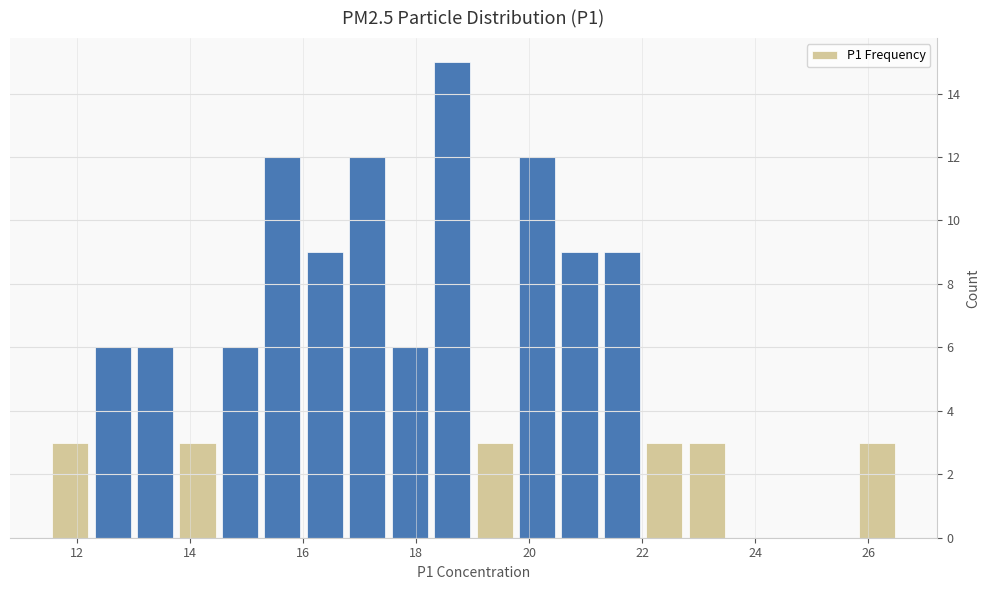

Around what value on the x-axis is the tallest bar? Give the approximate position of its centre, as read against the axis.

18.6